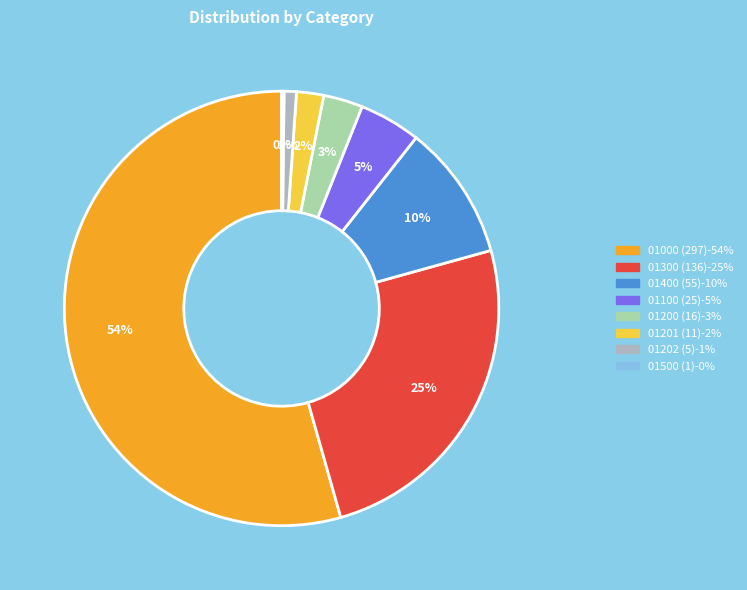

To the nearest percent, what percentage of the pie is 01200?

3%